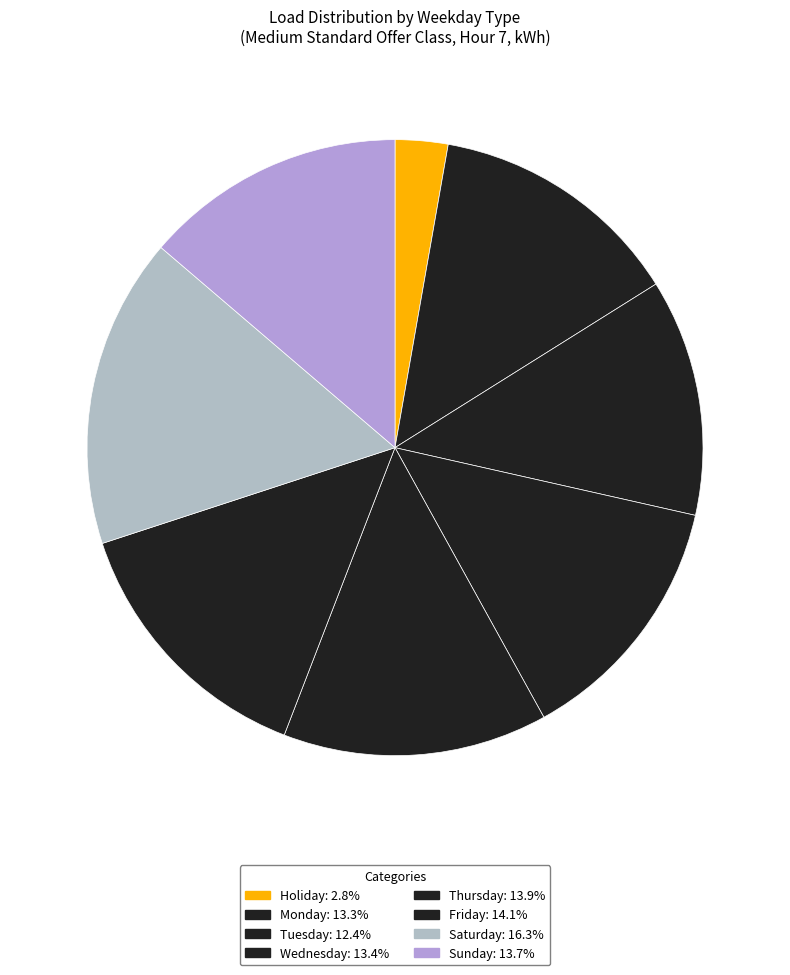

Count the number of slices in the pie.

8